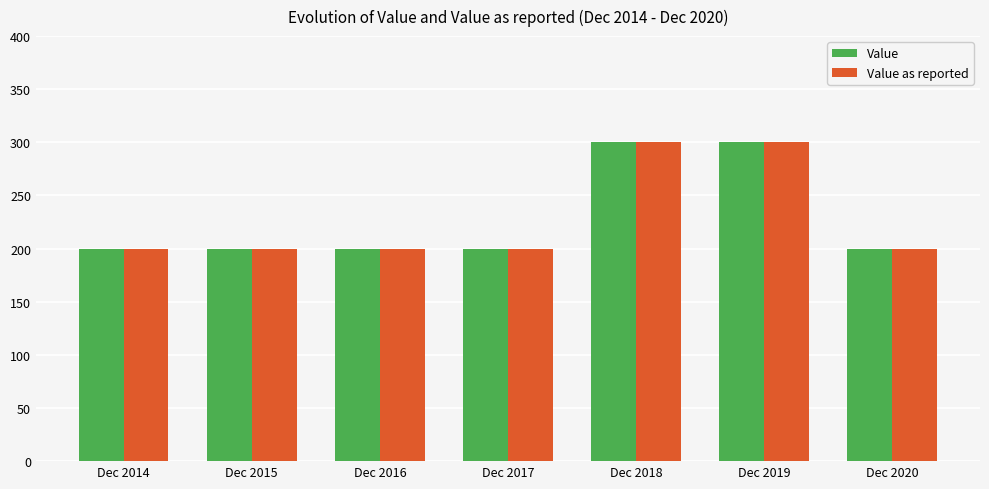

Count the Value as reported values in the range 200 to 300.

7